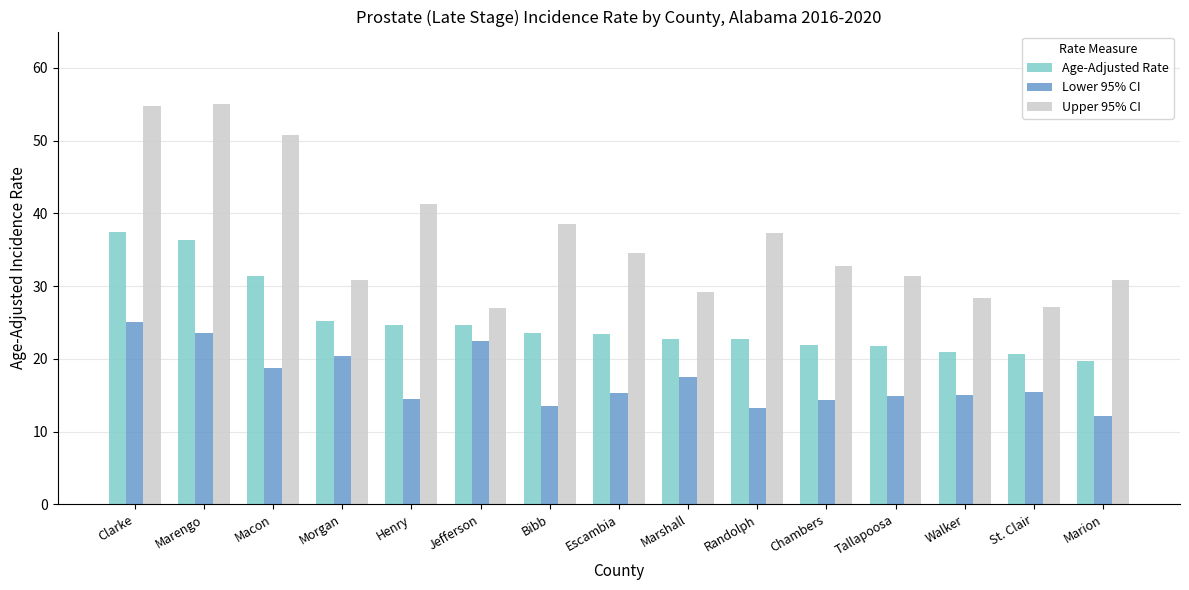

What is the maximum value for Age-Adjusted Rate?

37.5